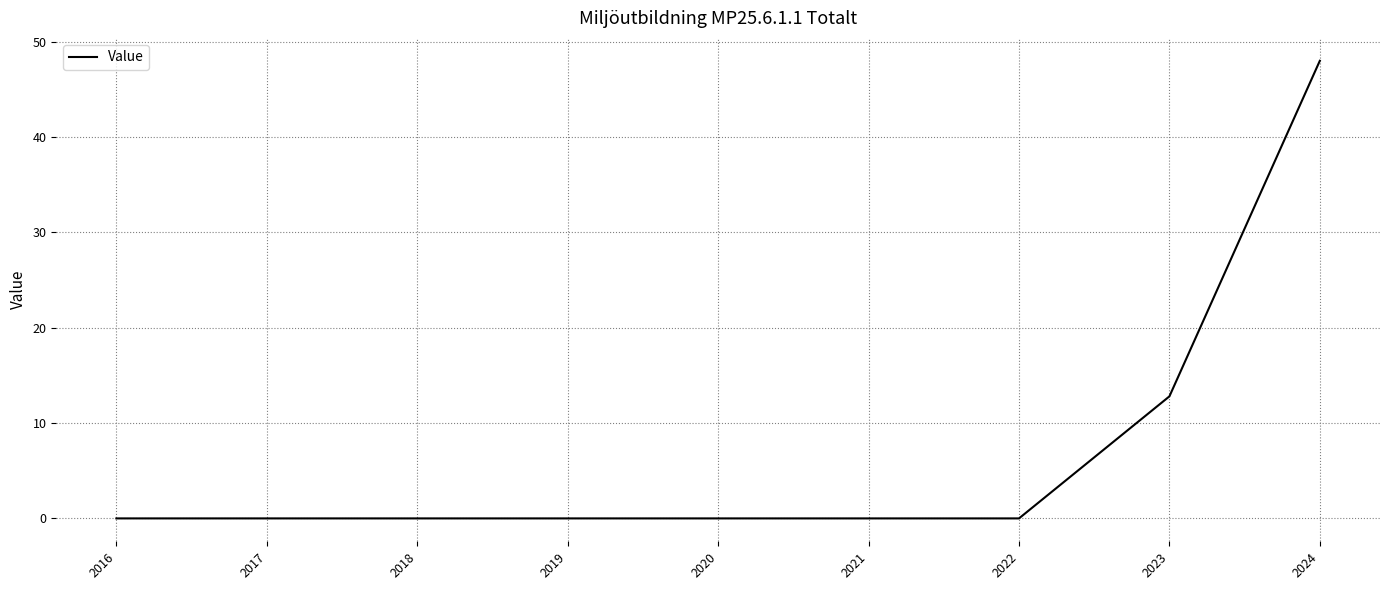

How many categories are shown in the chart?

9